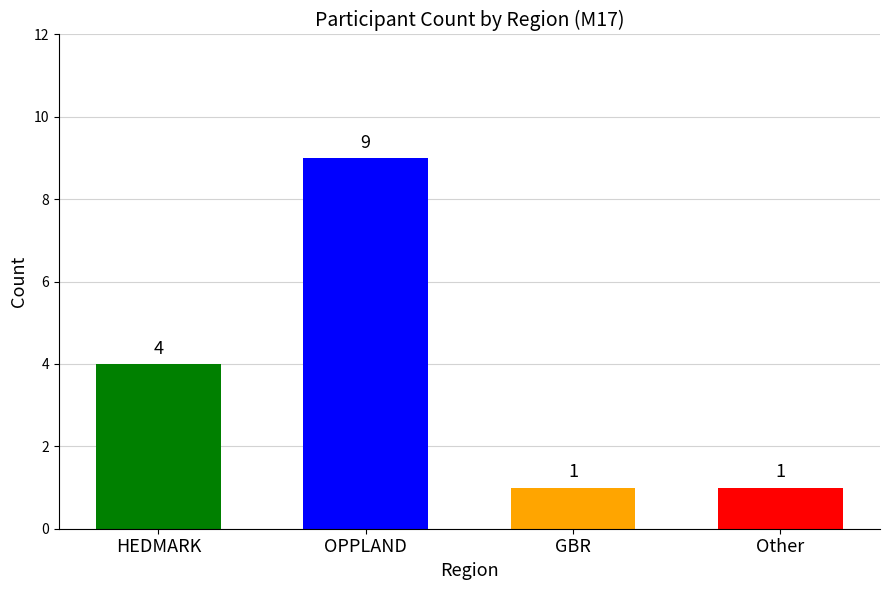

What is the approximate value at HEDMARK?

4